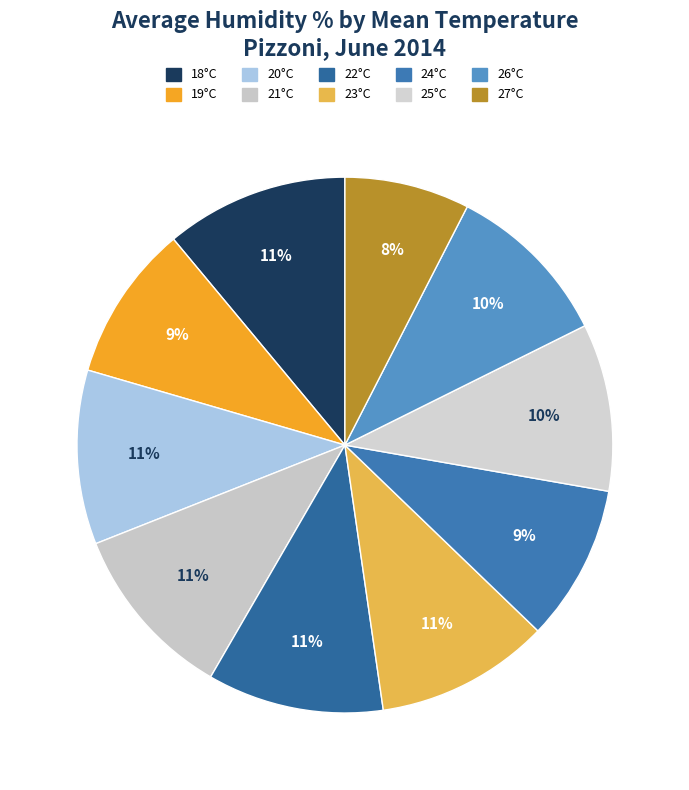

What percentage do 22°C and 25°C together represent?

20.8%